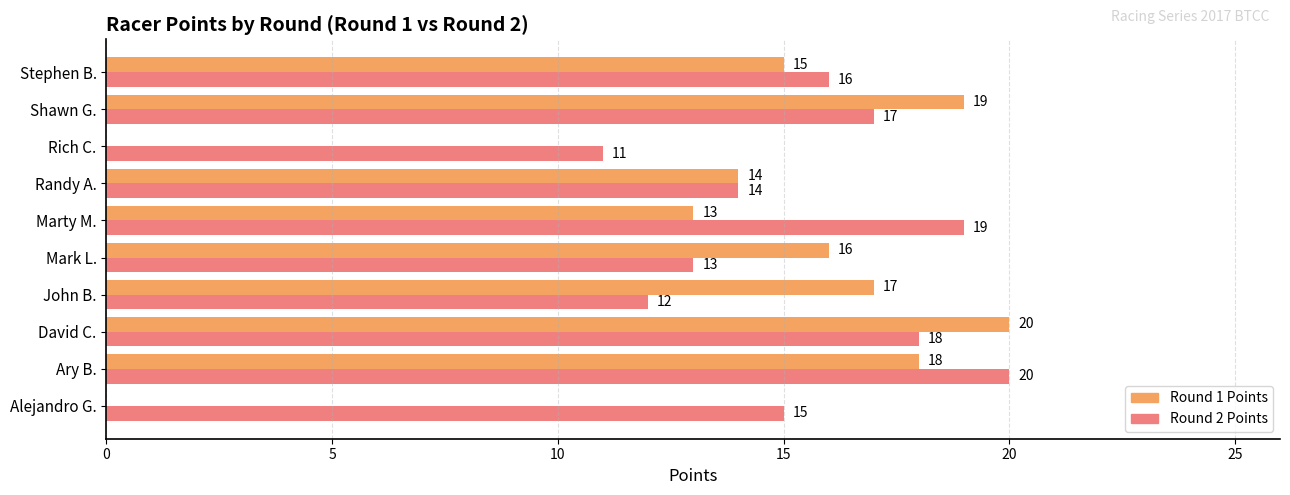

What is the greatest value displayed?

20